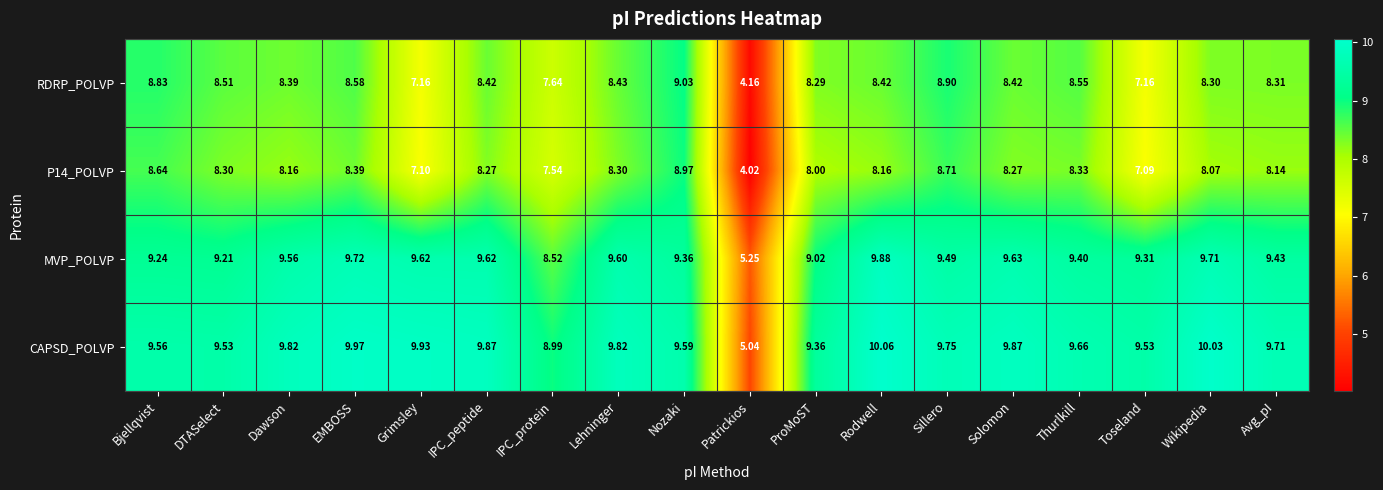

Where does the P14_POLVP series first go above 8?

Bjellqvist